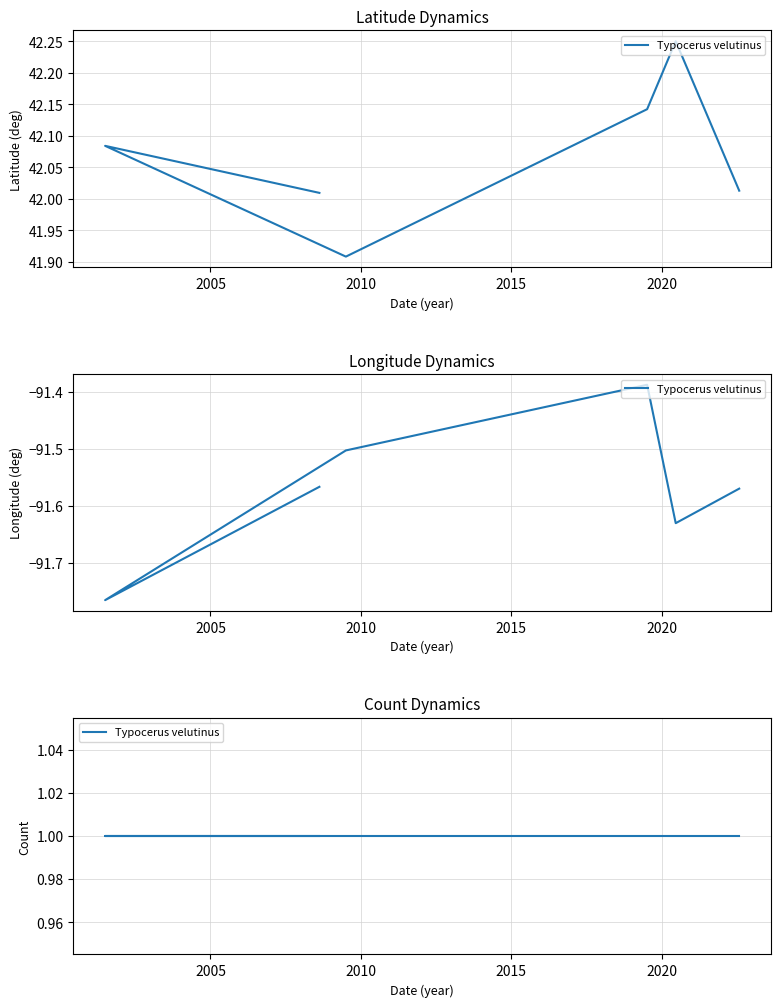

True or false: Longitude and Latitude intersect in this chart.

False